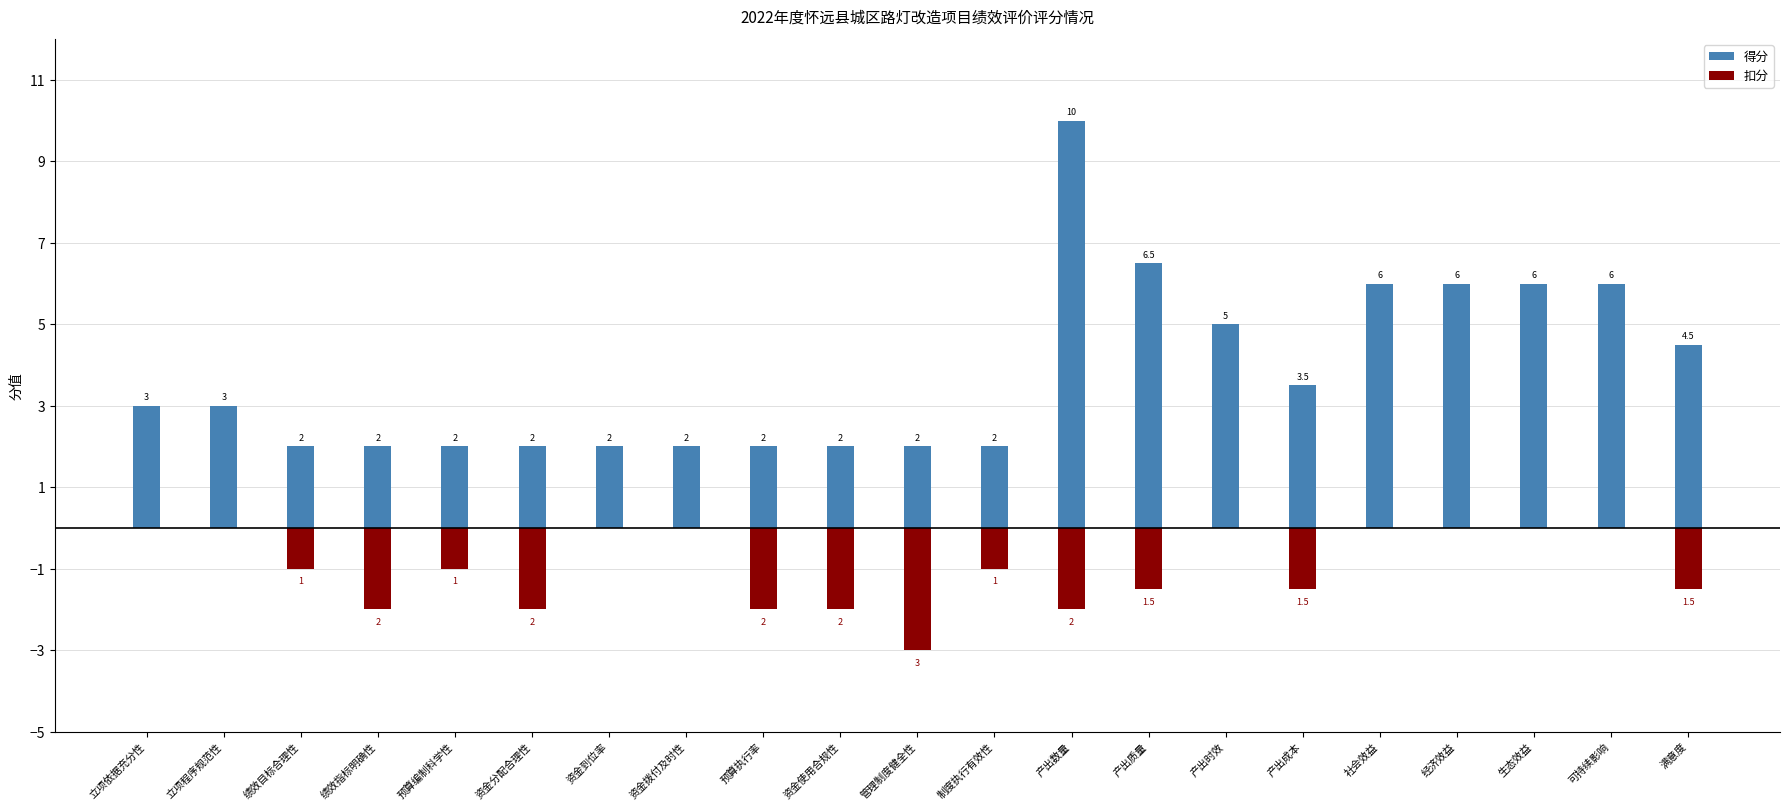

What is the highest value of the 得分 series?

10.0